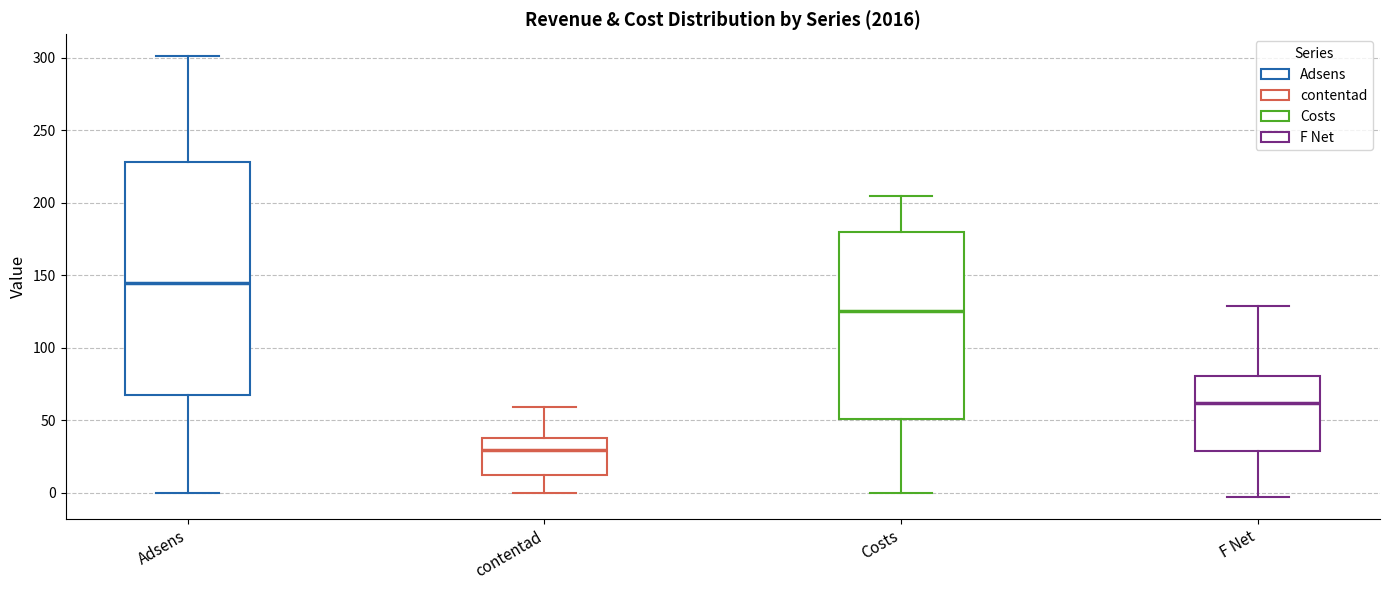

Comparing the boxes themselves (not the whiskers), which one is the tallest?

Adsens